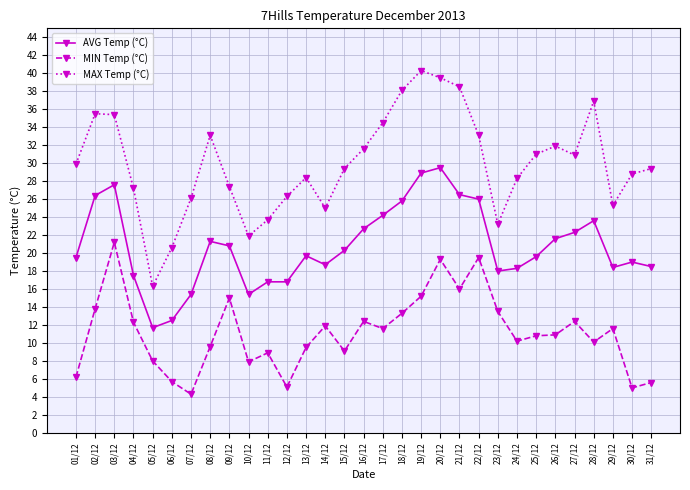

At which category is the sum across all series the highest?

20/12